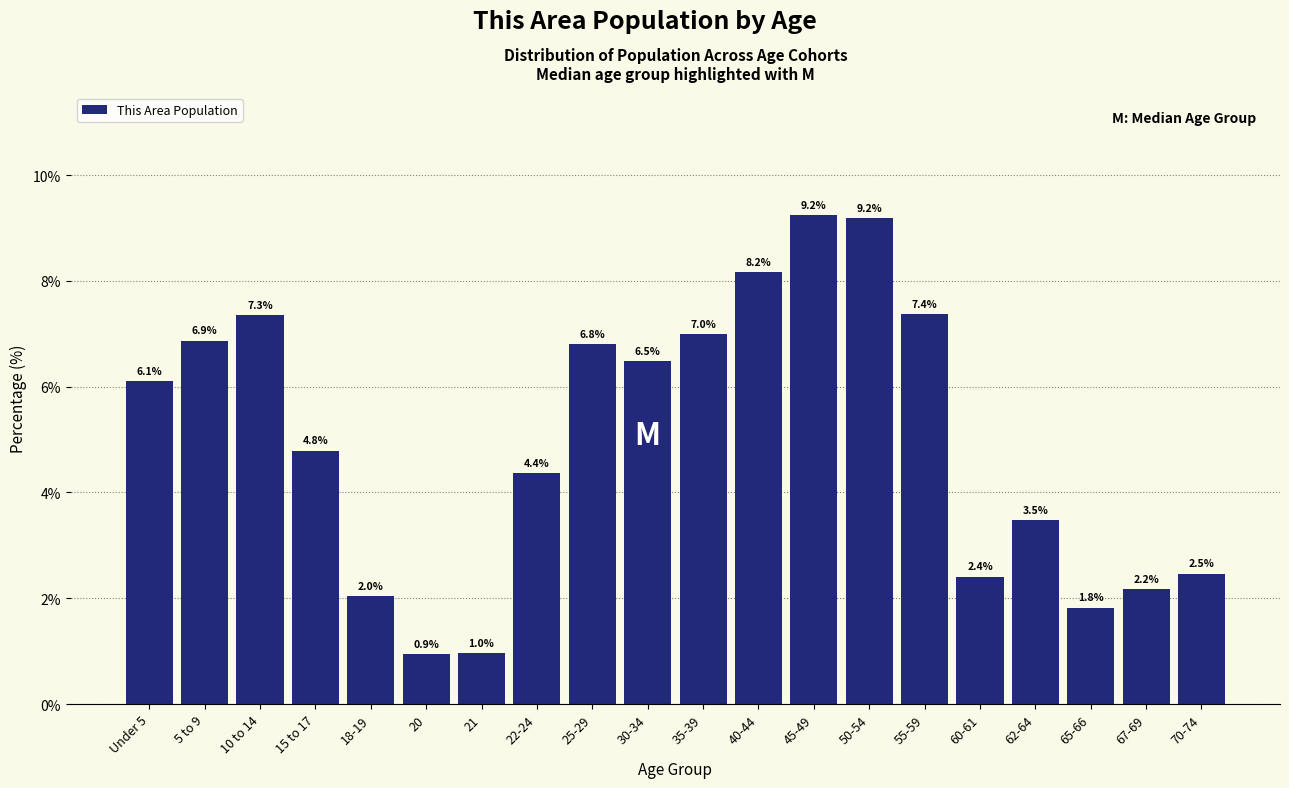

Reading left to right, transcribe all the data shown in this chart.

Under 5=6.1	5 to 9=6.9	10 to 14=7.3	15 to 17=4.8	18-19=2.0	20=0.9	21=1.0	22-24=4.4	25-29=6.8	30-34=6.5	35-39=7.0	40-44=8.2	45-49=9.2	50-54=9.2	55-59=7.4	60-61=2.4	62-64=3.5	65-66=1.8	67-69=2.2	70-74=2.5